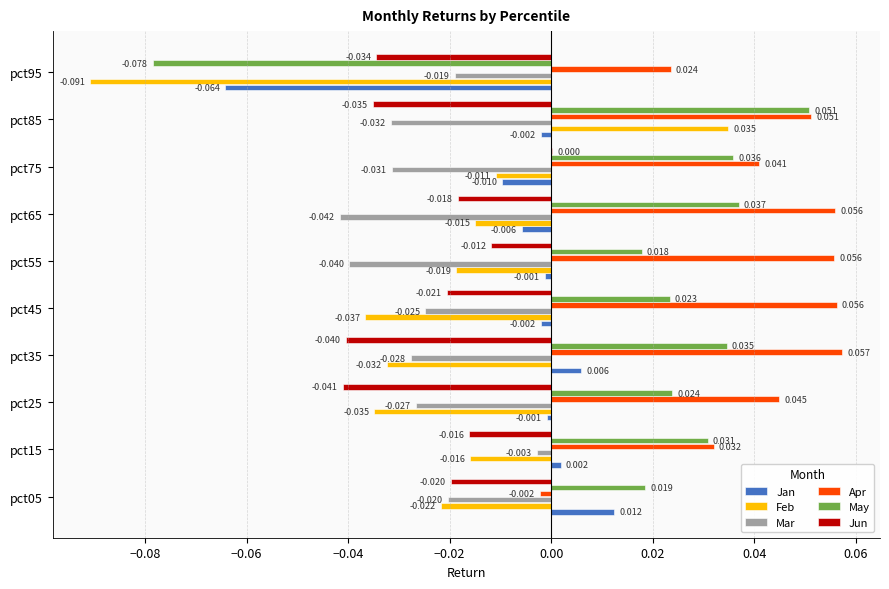

Is the value of Apr at pct75 greater than the value of Feb at pct65?

Yes